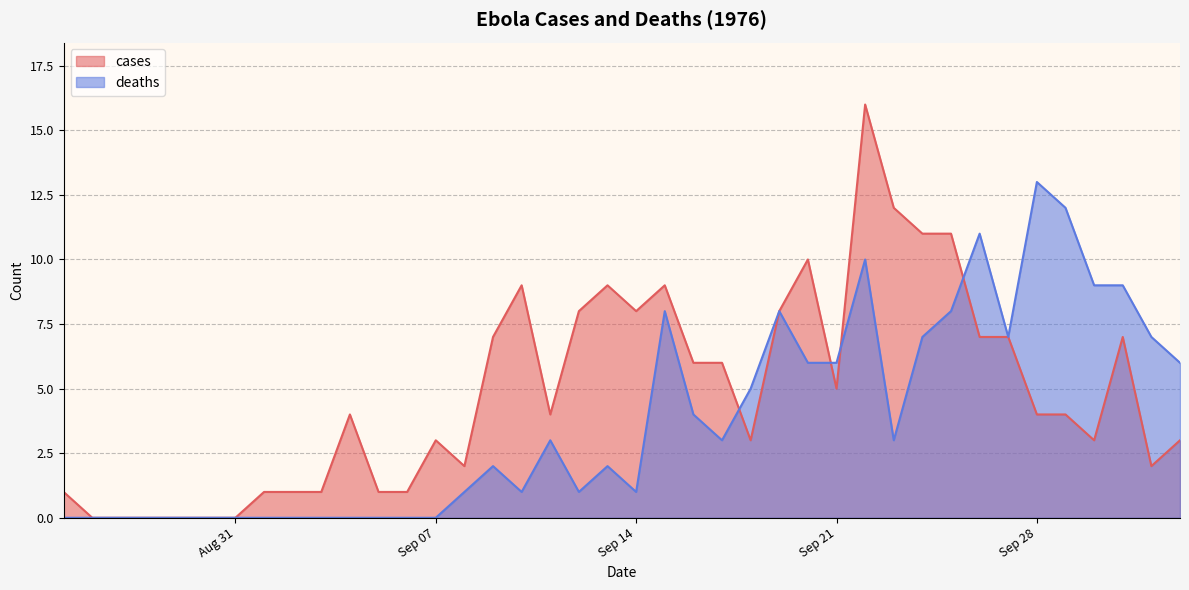

Which series has the widest spread of values?

cases